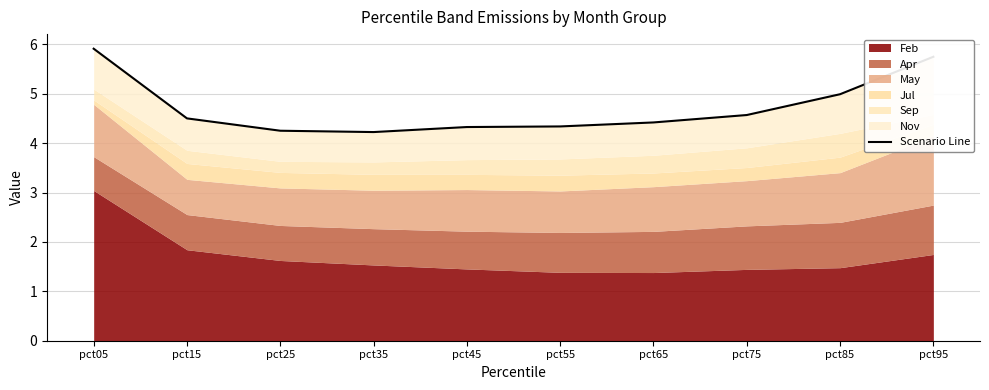

At which label is the value closest to 5?

pct85